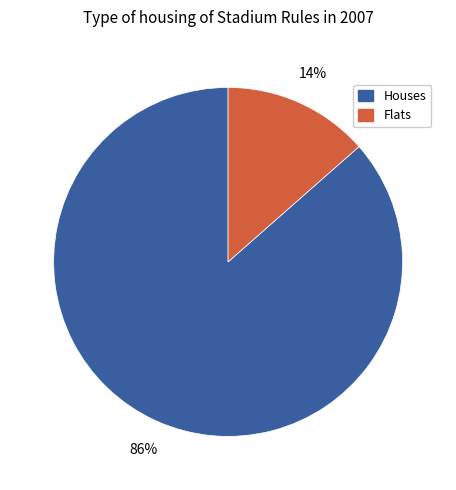

How many segments does this pie chart have?

2